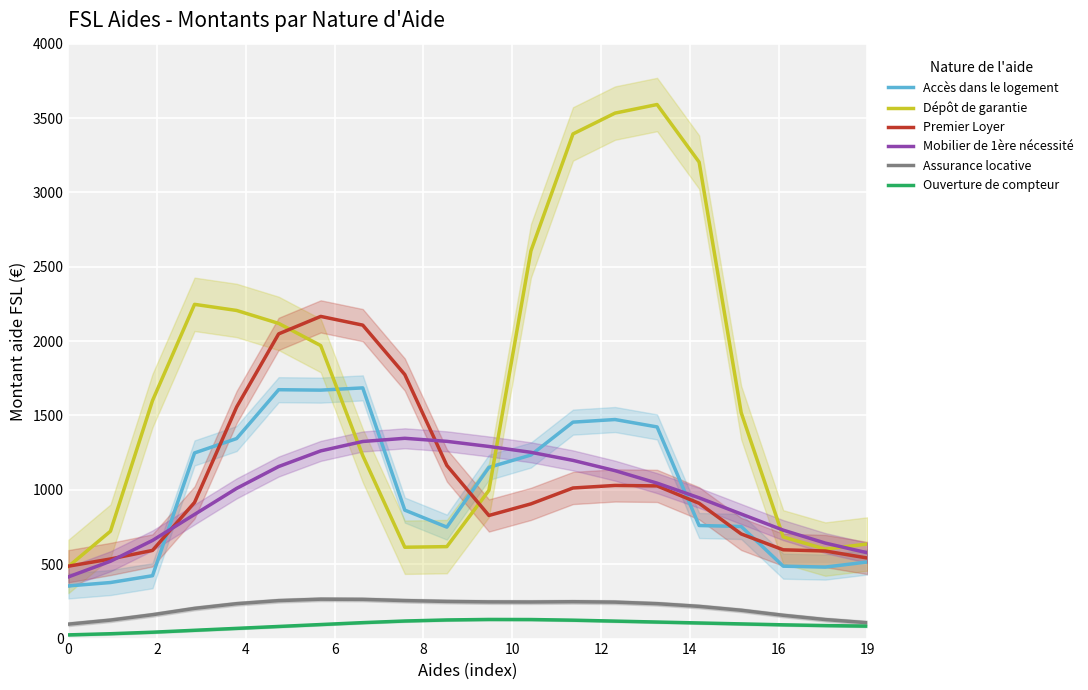

What is the label of the 2nd point from the right?

18